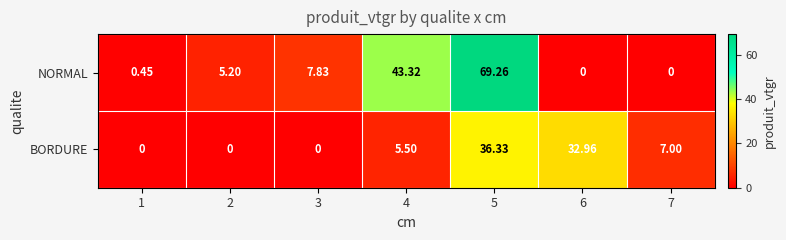

Rank the series by their average value, from highest to lowest.

NORMAL, BORDURE